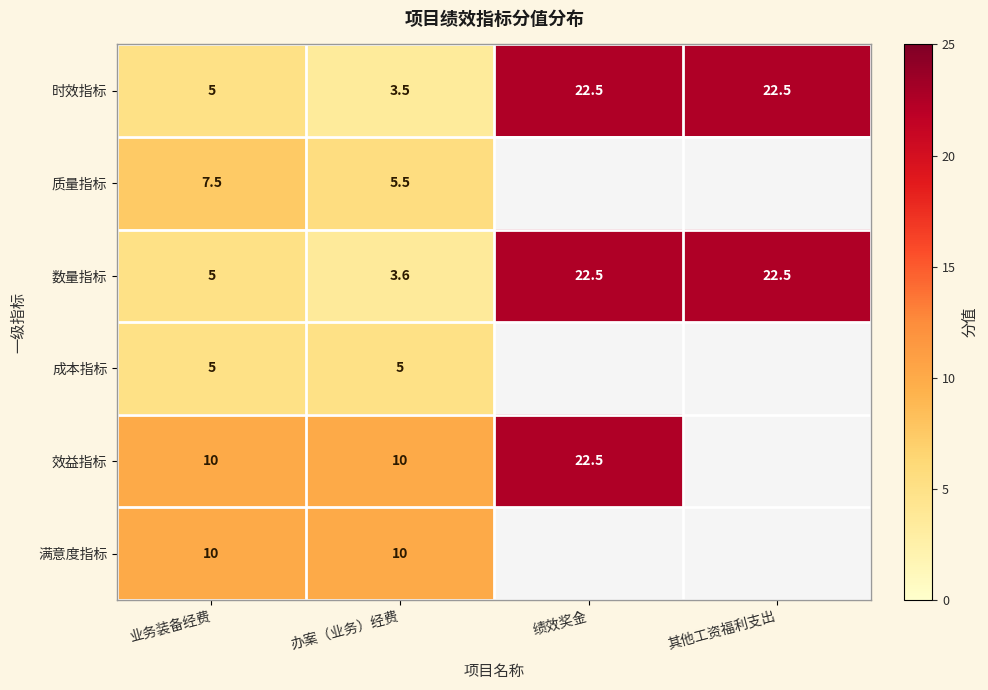

Between 办案（业务）经费 and 业务装备经费, which is larger?

业务装备经费